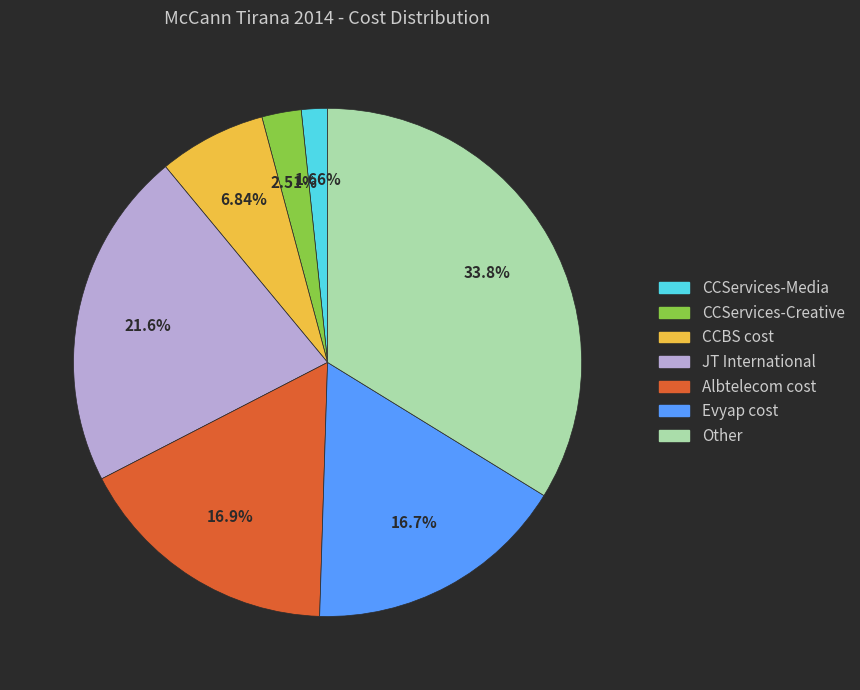

What percentage is NOT represented by CCBS cost?

93.2%